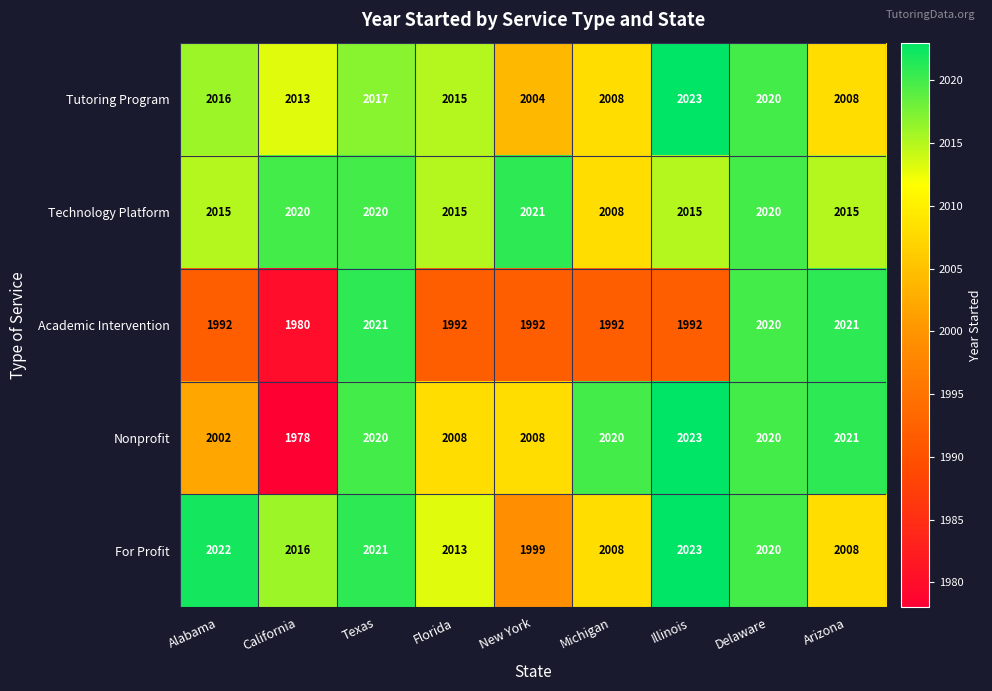

Which series has the largest total across all categories?

Technology Platform